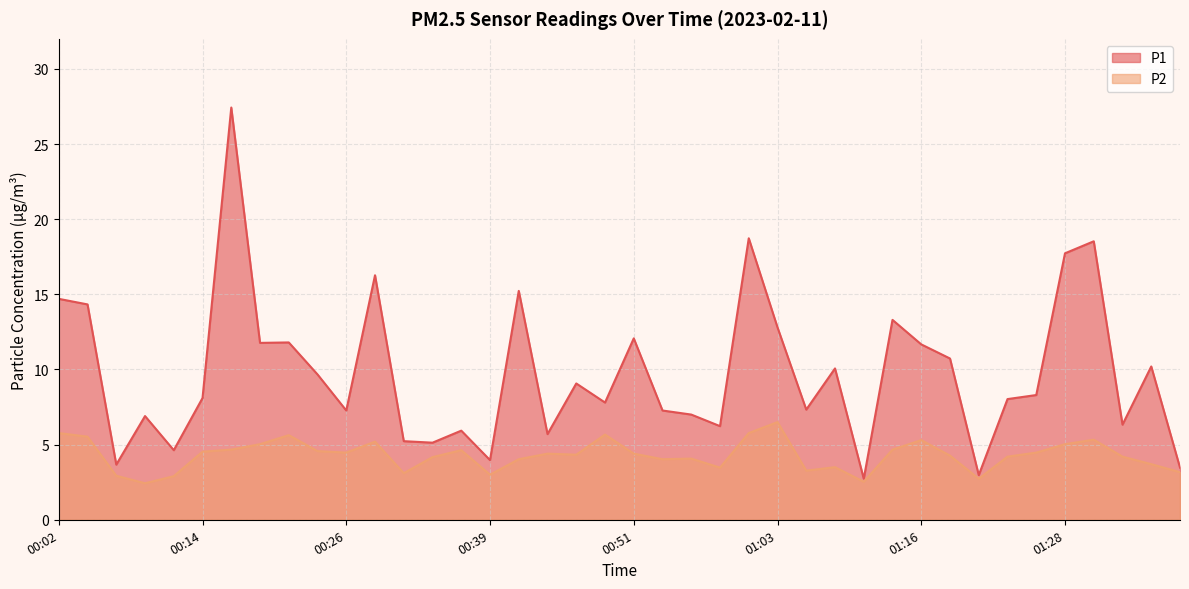

True or false: P1 and P2 cross at least once.

False